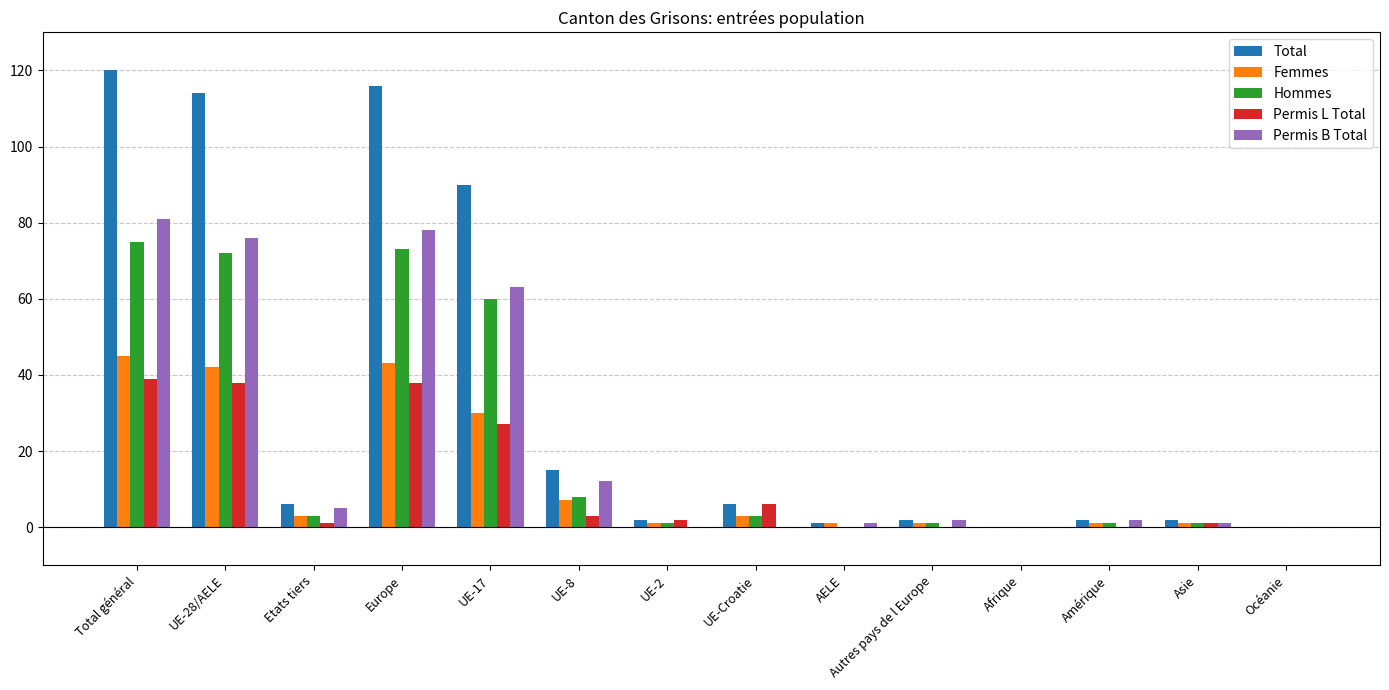

Which series has the largest total across all categories?

Total